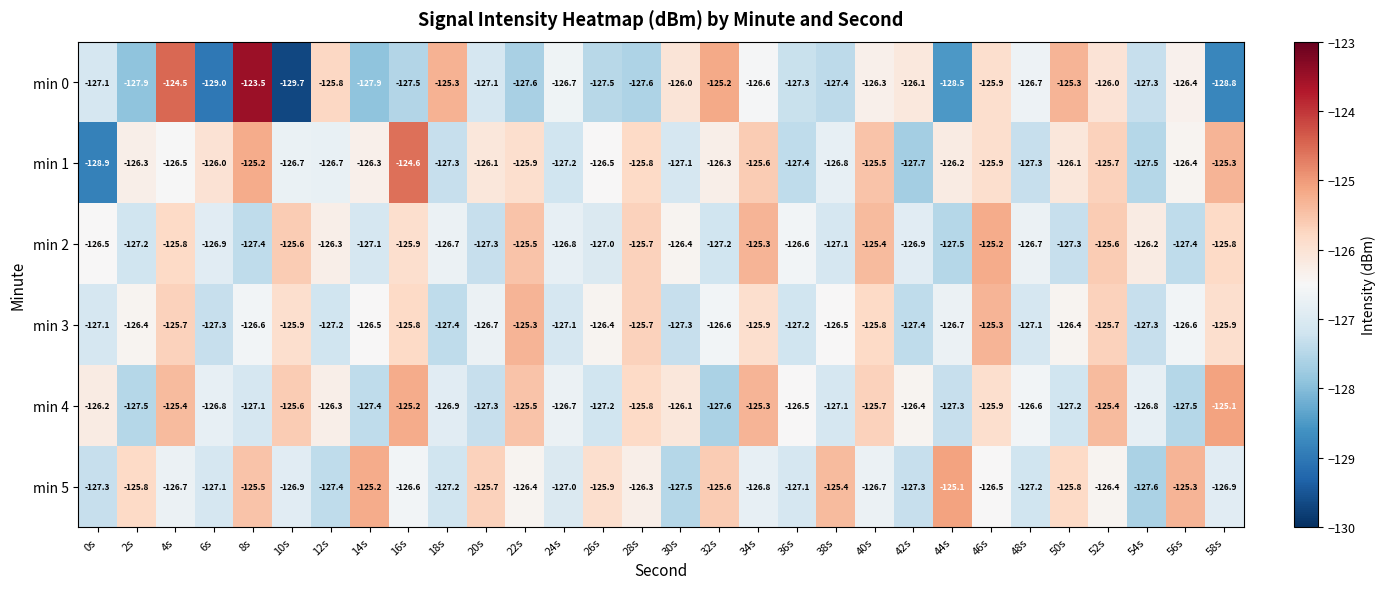

What is the spread (max minus min) of values at 40s?

1.3